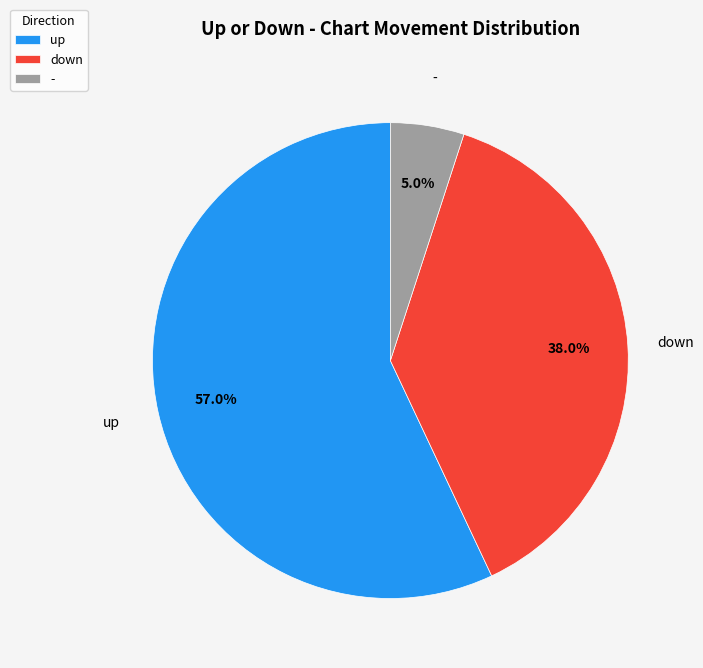

What is the smallest slice in the pie chart?

-